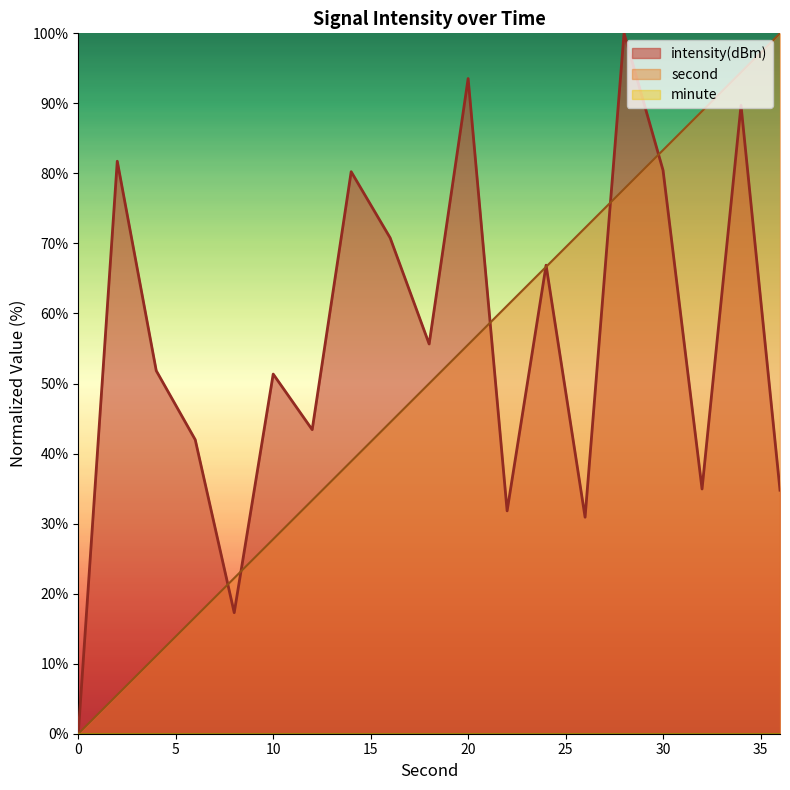

How many positive values does the second series have?

18